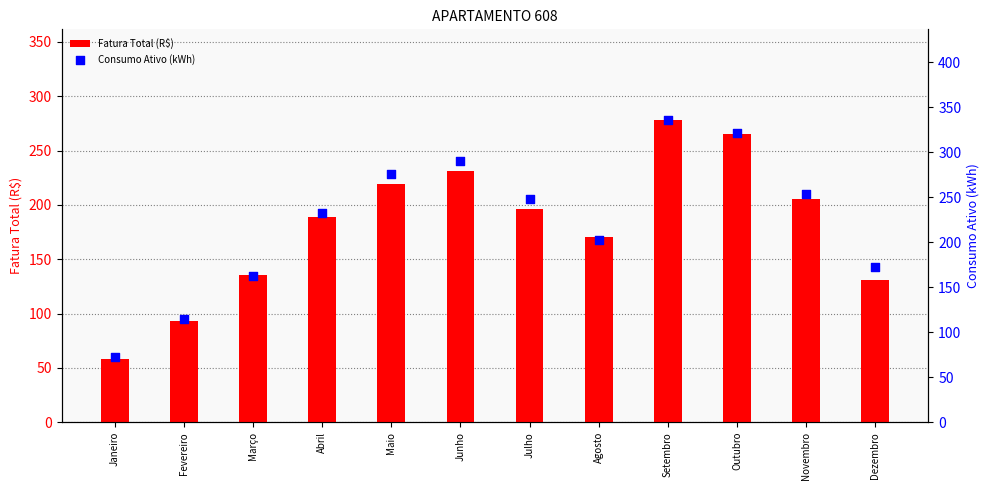

What is the total value across all series at Julho?

444.7